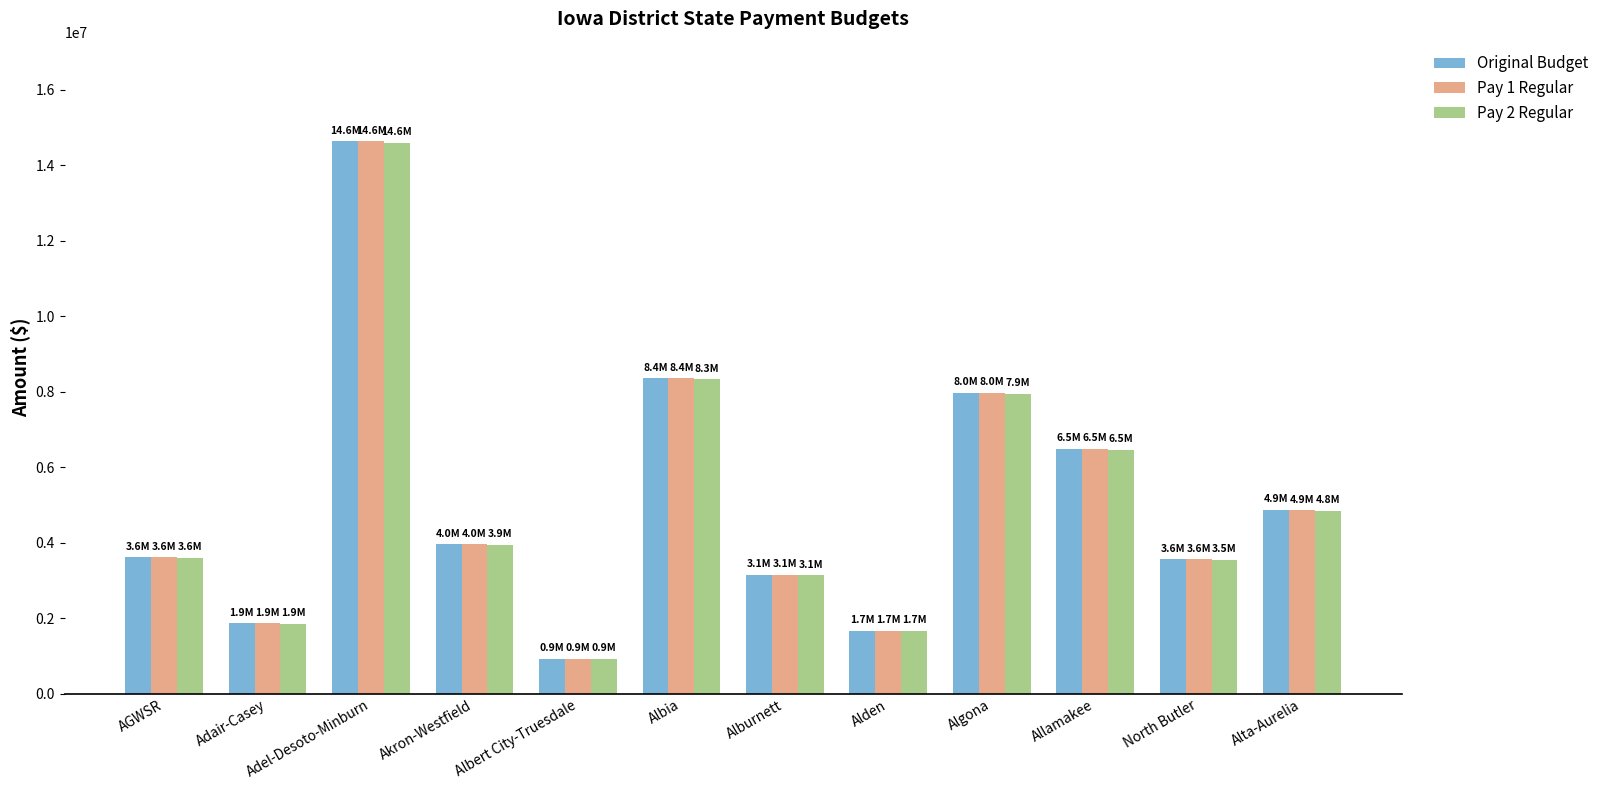

Is the value of Pay 2 Regular at Adel-Desoto-Minburn greater than the value of Pay 1 Regular at Alburnett?

Yes